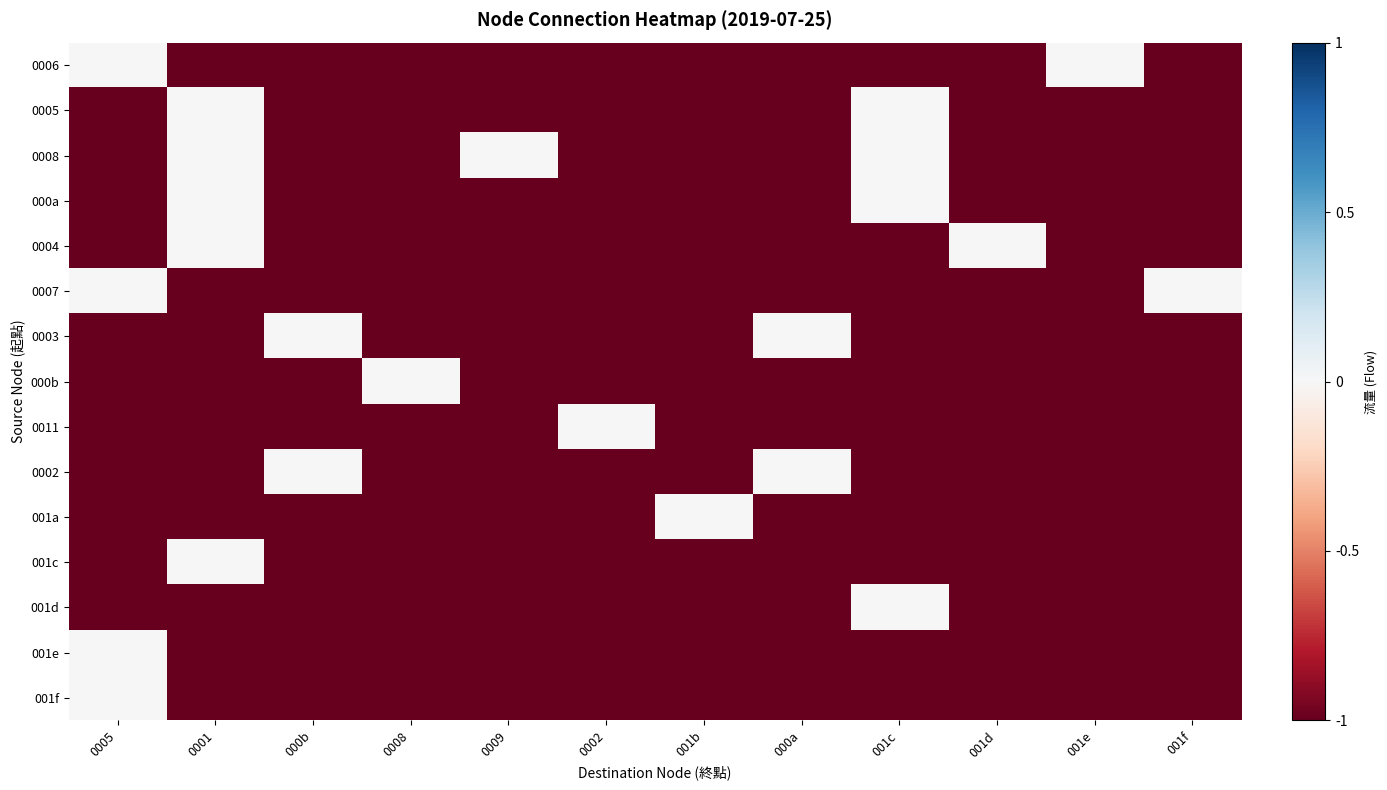

Reading right to left, list all the values displayed in this chart.

0006: 001f=-1	001e=0	001d=-1	001c=-1	000a=-1	001b=-1	0002=-1	0009=-1	0008=-1	000b=-1	0001=-1	0005=0
0005: 001f=-1	001e=-1	001d=-1	001c=0	000a=-1	001b=-1	0002=-1	0009=-1	0008=-1	000b=-1	0001=0	0005=-1
0008: 001f=-1	001e=-1	001d=-1	001c=0	000a=-1	001b=-1	0002=-1	0009=0	0008=-1	000b=-1	0001=0	0005=-1
000a: 001f=-1	001e=-1	001d=-1	001c=0	000a=-1	001b=-1	0002=-1	0009=-1	0008=-1	000b=-1	0001=0	0005=-1
0004: 001f=-1	001e=-1	001d=0	001c=-1	000a=-1	001b=-1	0002=-1	0009=-1	0008=-1	000b=-1	0001=0	0005=-1
0007: 001f=0	001e=-1	001d=-1	001c=-1	000a=-1	001b=-1	0002=-1	0009=-1	0008=-1	000b=-1	0001=-1	0005=0
0003: 001f=-1	001e=-1	001d=-1	001c=-1	000a=0	001b=-1	0002=-1	0009=-1	0008=-1	000b=0	0001=-1	0005=-1
000b: 001f=-1	001e=-1	001d=-1	001c=-1	000a=-1	001b=-1	0002=-1	0009=-1	0008=0	000b=-1	0001=-1	0005=-1
0011: 001f=-1	001e=-1	001d=-1	001c=-1	000a=-1	001b=-1	0002=0	0009=-1	0008=-1	000b=-1	0001=-1	0005=-1
0002: 001f=-1	001e=-1	001d=-1	001c=-1	000a=0	001b=-1	0002=-1	0009=-1	0008=-1	000b=0	0001=-1	0005=-1
001a: 001f=-1	001e=-1	001d=-1	001c=-1	000a=-1	001b=0	0002=-1	0009=-1	0008=-1	000b=-1	0001=-1	0005=-1
001c: 001f=-1	001e=-1	001d=-1	001c=-1	000a=-1	001b=-1	0002=-1	0009=-1	0008=-1	000b=-1	0001=0	0005=-1
001d: 001f=-1	001e=-1	001d=-1	001c=0	000a=-1	001b=-1	0002=-1	0009=-1	0008=-1	000b=-1	0001=-1	0005=-1
001e: 001f=-1	001e=-1	001d=-1	001c=-1	000a=-1	001b=-1	0002=-1	0009=-1	0008=-1	000b=-1	0001=-1	0005=0
001f: 001f=-1	001e=-1	001d=-1	001c=-1	000a=-1	001b=-1	0002=-1	0009=-1	0008=-1	000b=-1	0001=-1	0005=0